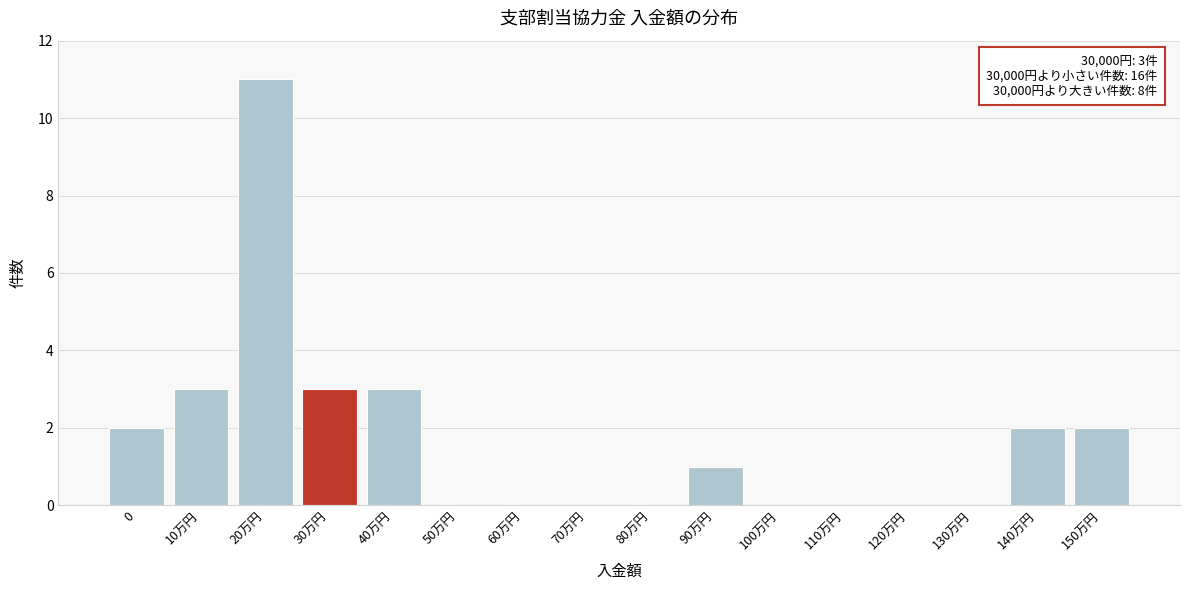

Reading right to left, list all the values displayed in this chart.

150万円=2	140万円=2	130万円=0	120万円=0	110万円=0	100万円=0	90万円=1	80万円=0	70万円=0	60万円=0	50万円=0	40万円=3	30万円=3	20万円=11	10万円=3	0=2